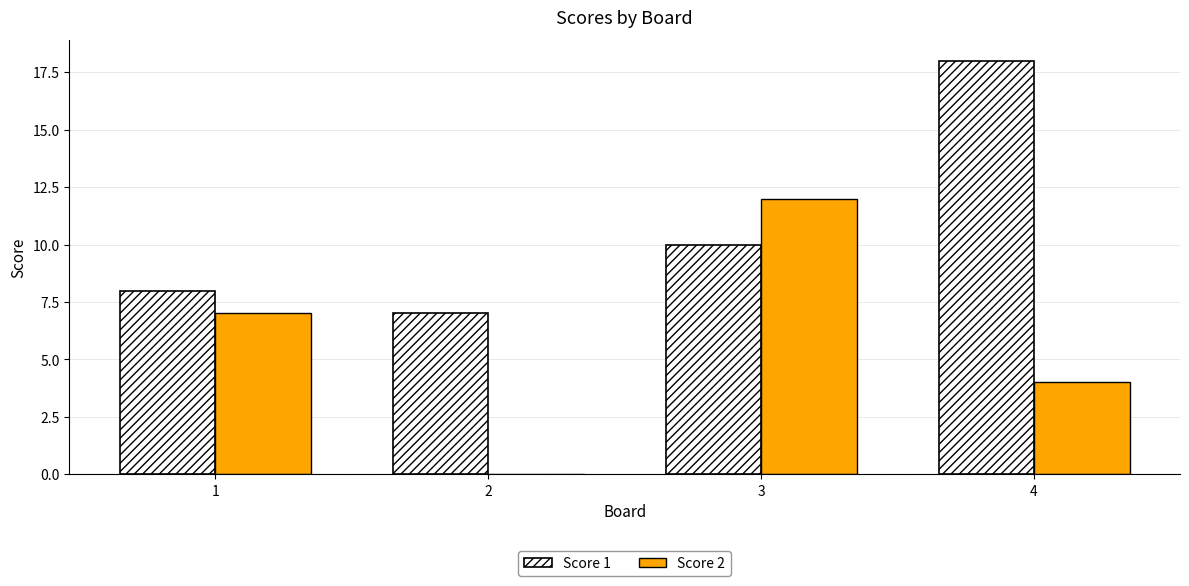

Reading left to right, transcribe all the data shown in this chart.

Score 1: 1=8	2=7	3=10	4=18
Score 2: 1=7	2=0	3=12	4=4